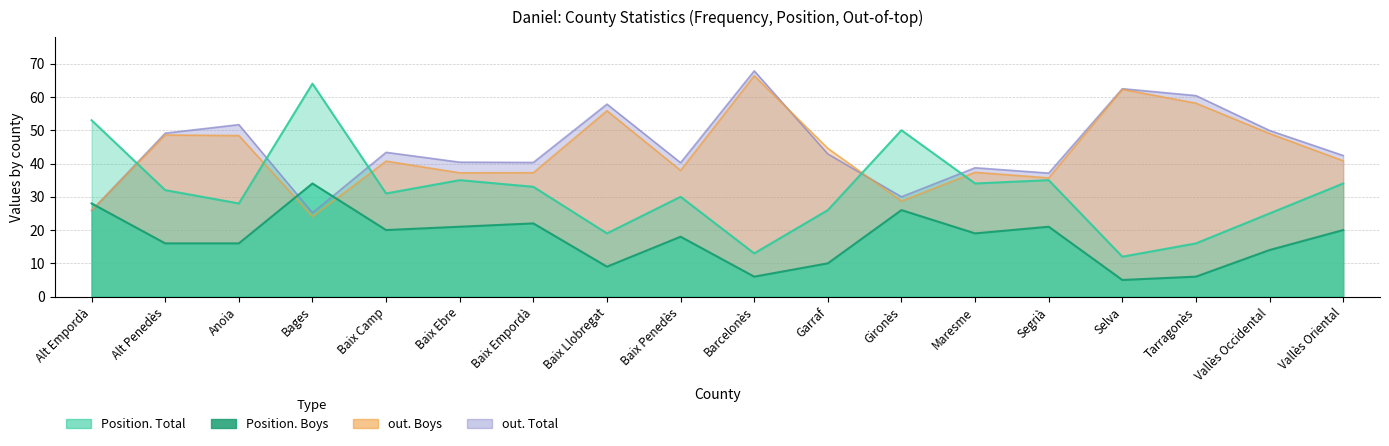

What is the difference between the out. Total values at Gironès and Anoia?

21.7